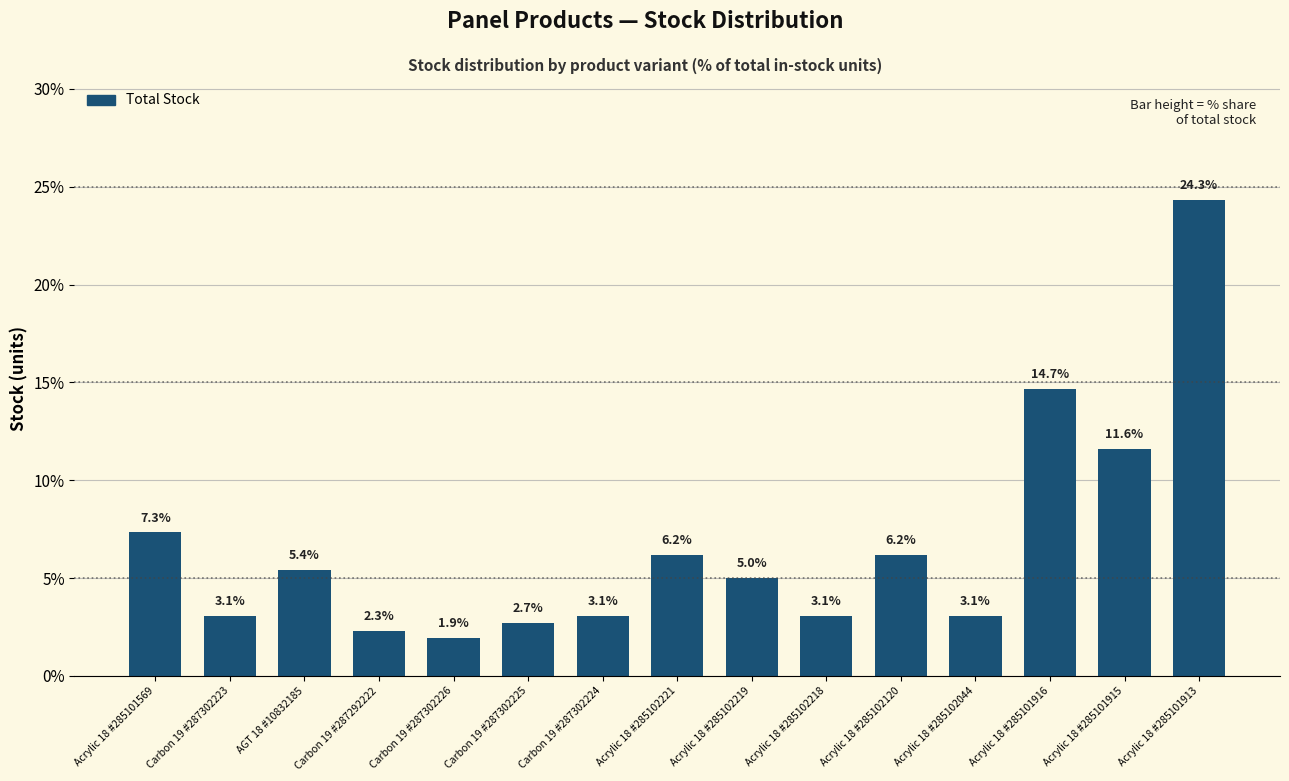

How many bars are there in total?

15